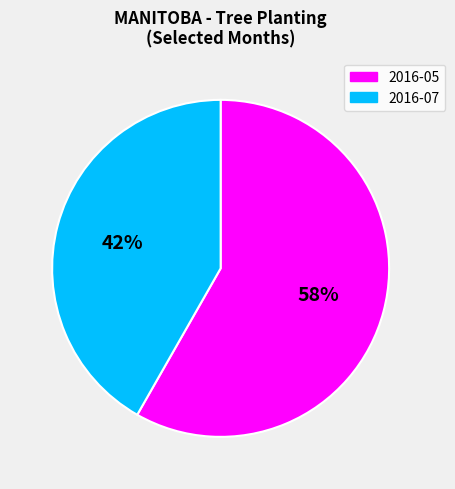

How many slices are in this pie chart?

2